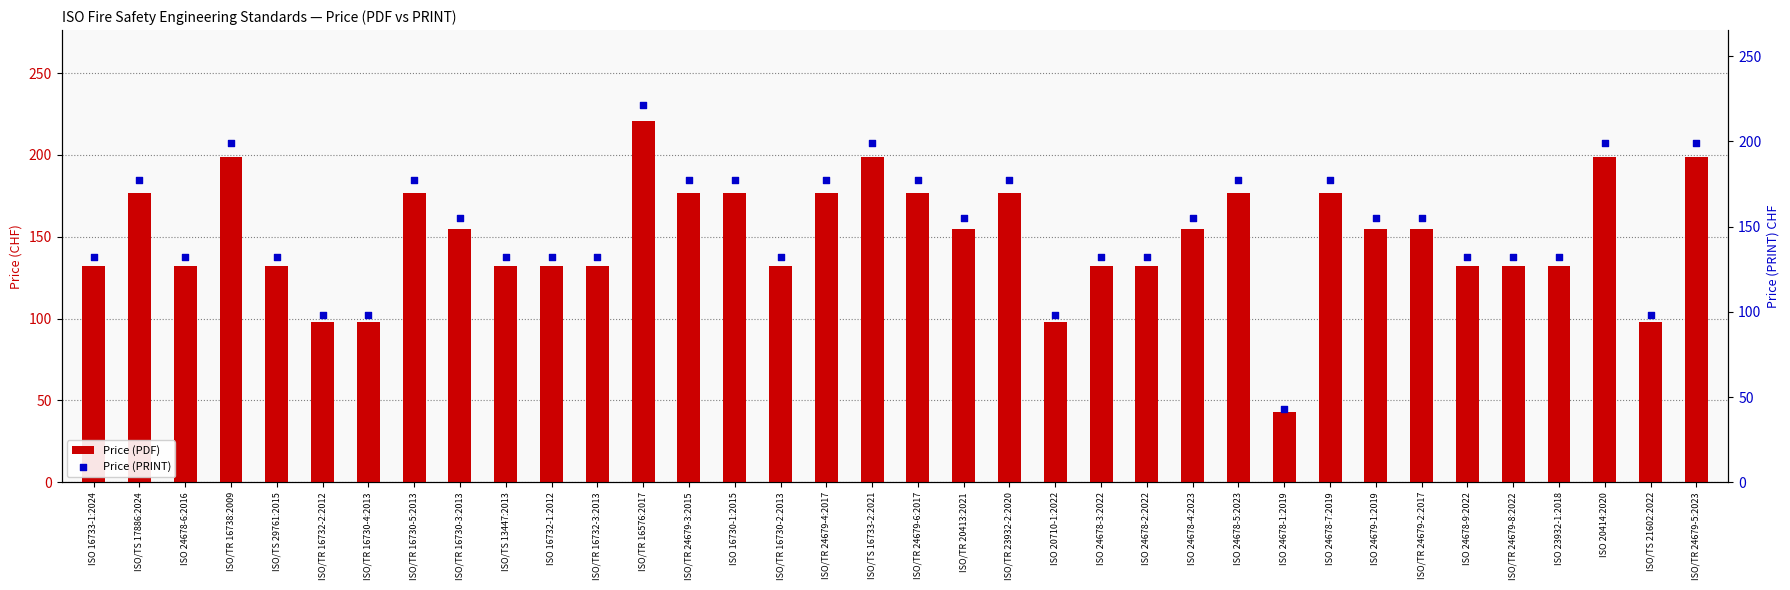

Which series has the widest spread of Y values?

Price (PDF)